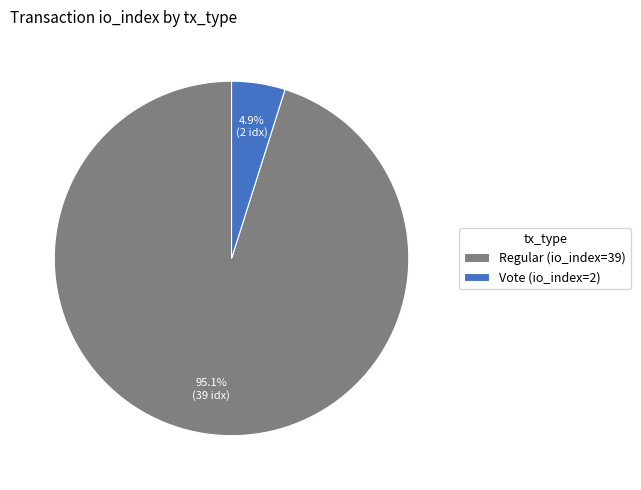

Which slice is the largest?

Regular (io_index=39)